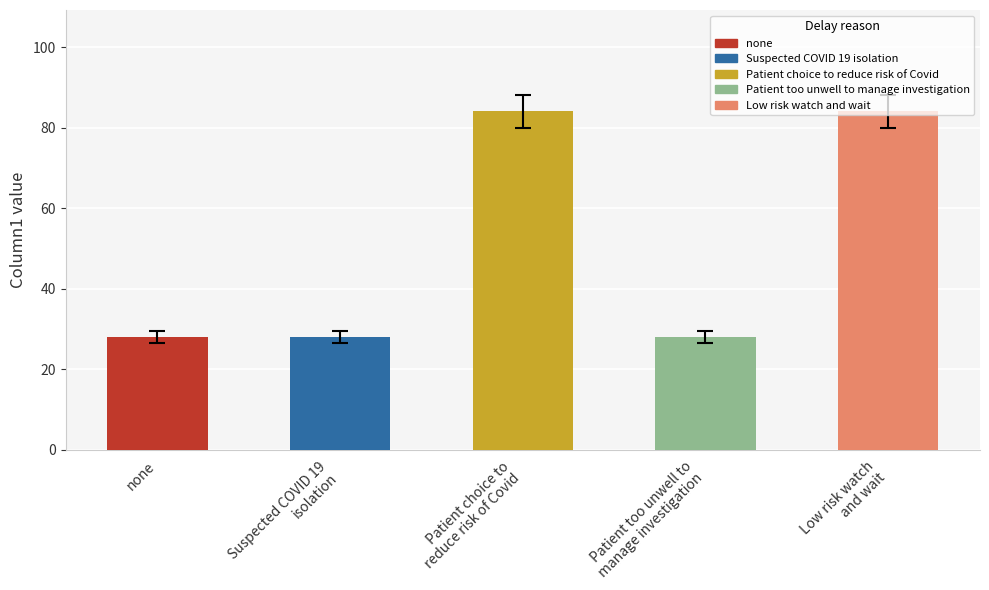

What is the difference between the second highest and minimum values?

56